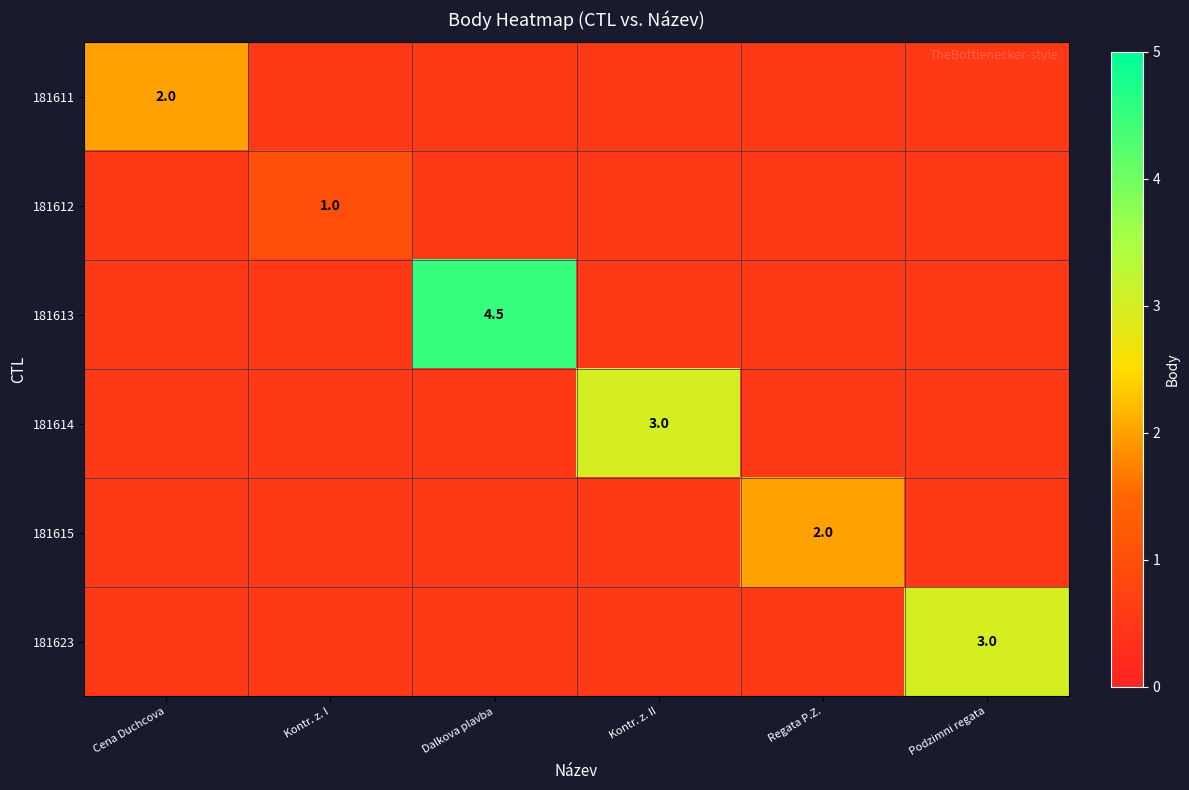

At which category is the sum across all series the highest?

Dalkova plavba